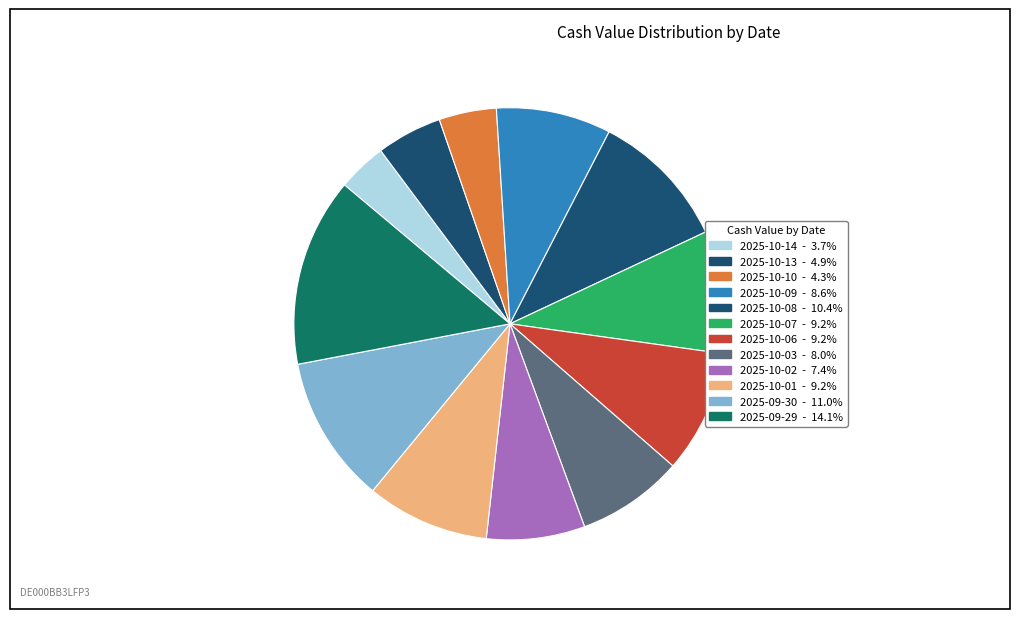

Rank the categories by value from highest to lowest.

2025-09-29, 2025-09-30, 2025-10-08, 2025-10-07, 2025-10-06, 2025-10-01, 2025-10-09, 2025-10-03, 2025-10-02, 2025-10-13, 2025-10-10, 2025-10-14